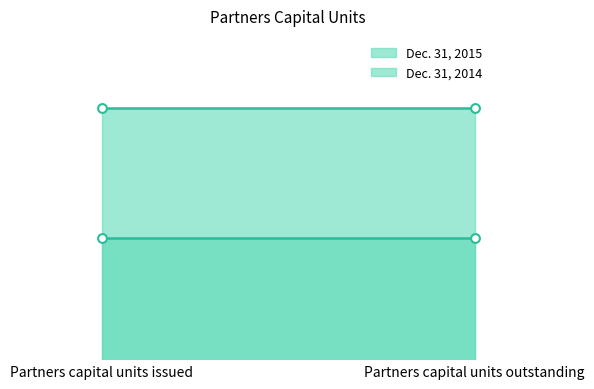

Which series reaches the minimum Y coordinate?

Dec. 31, 2014